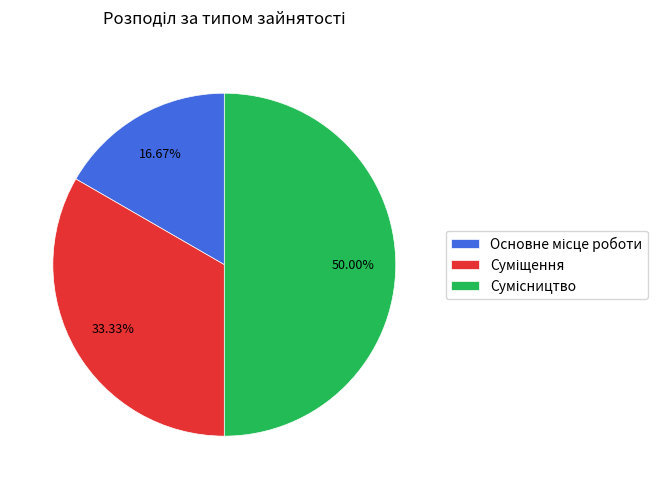

Rank the categories by value from highest to lowest.

Сумісництво, Суміщення, Основне місце роботи